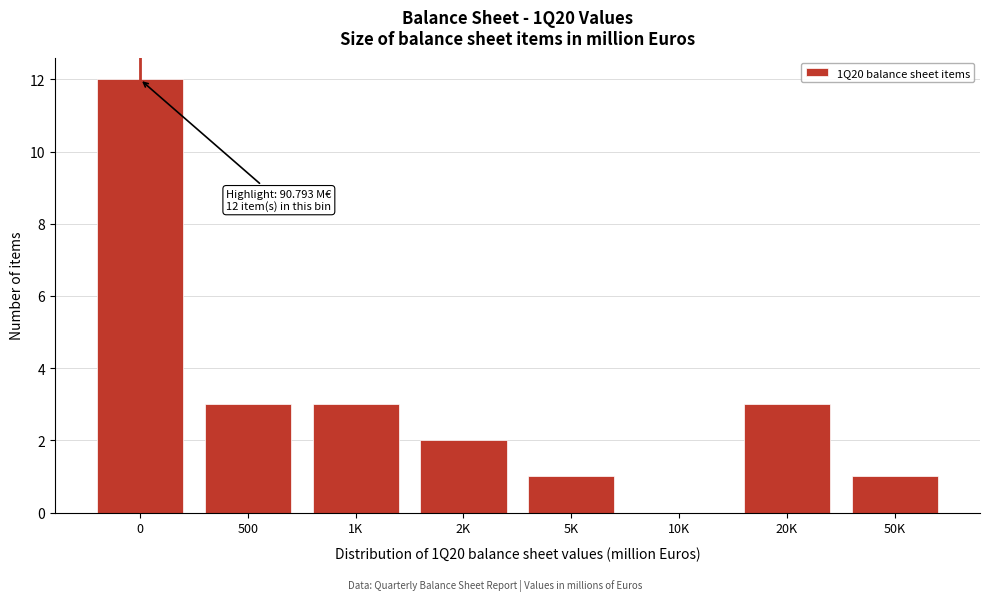

Reading left to right, what are all the values shown in this chart?

0=12	500=3	1K=3	2K=2	5K=1	10K=0	20K=3	50K=1